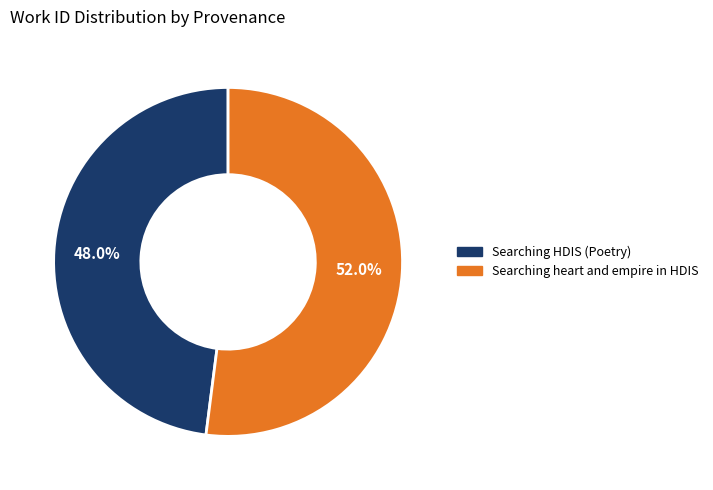

Rank the categories by value from lowest to highest.

Searching HDIS (Poetry), Searching heart and empire in HDIS